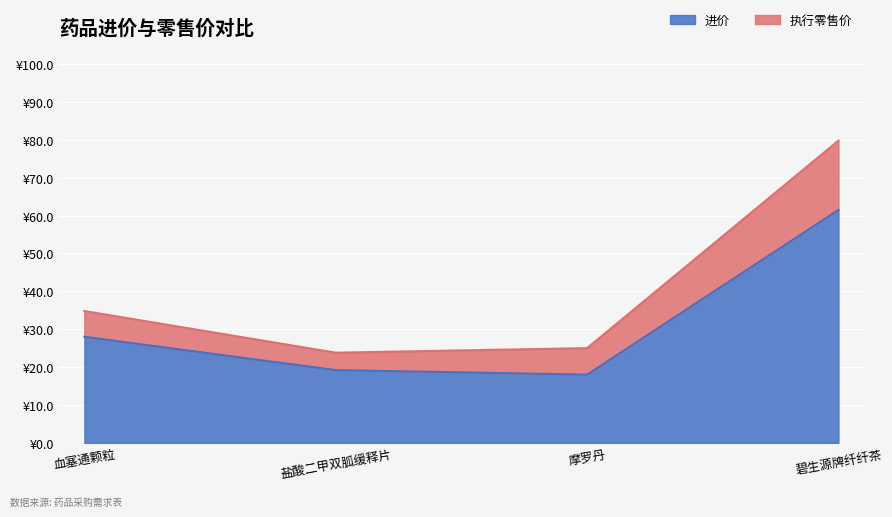

What is the value of the 进价 point at the 1st from the left?

28.0